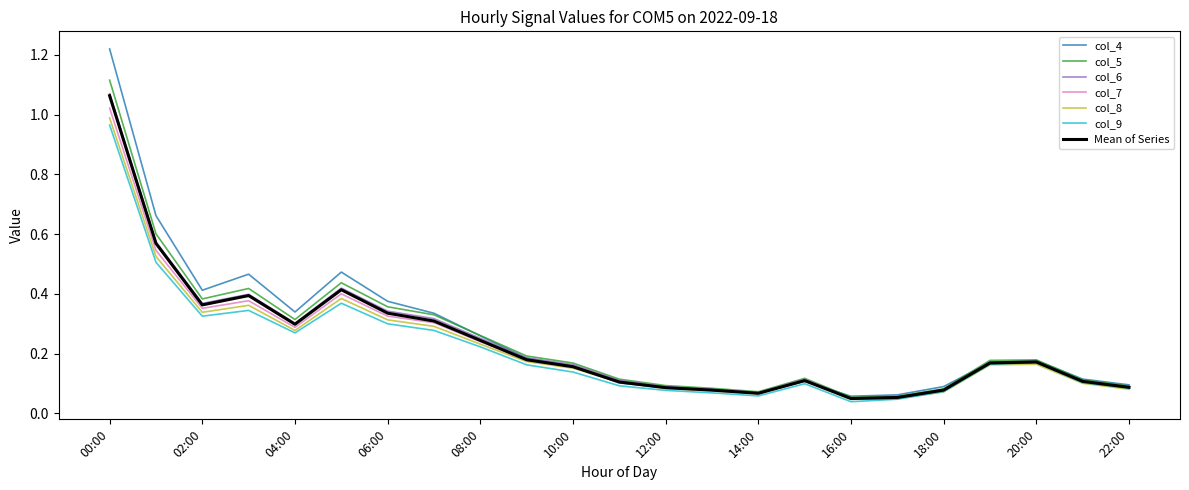

True or false: col_6 and col_8 intersect in this chart.

False